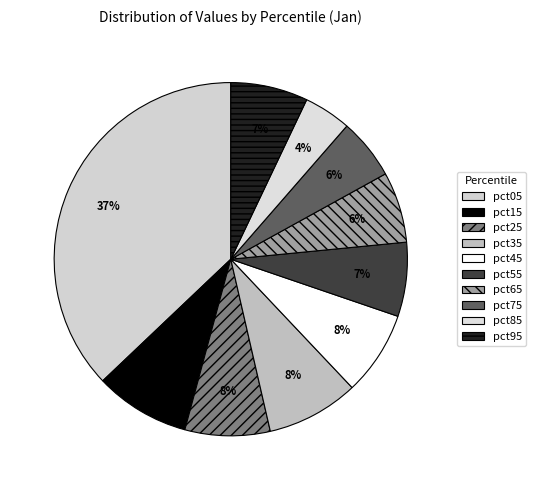

Which category has the smallest portion of the pie?

pct85